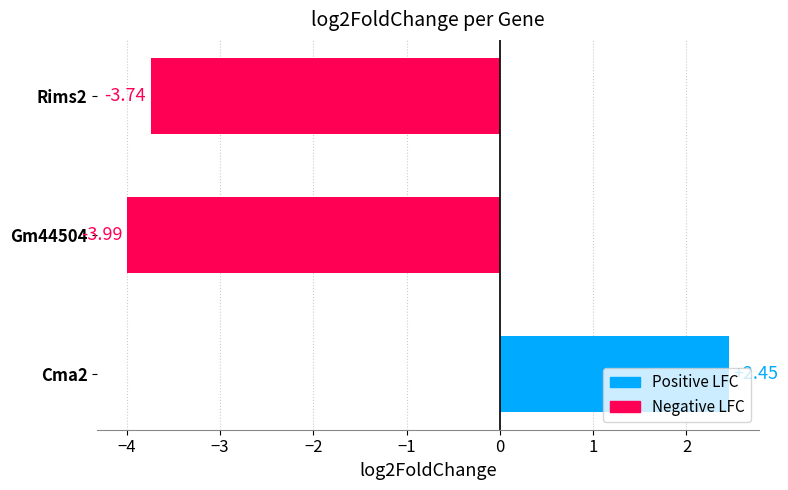

What is the difference between the second highest and minimum values?

0.2